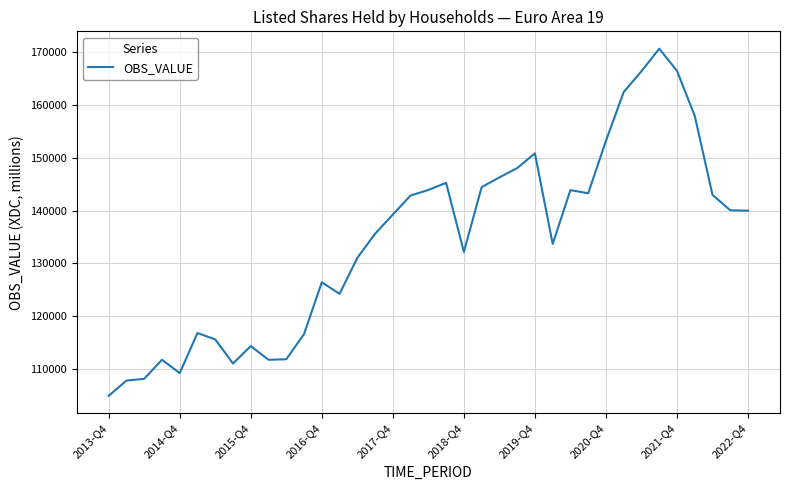

Does the chart display data point markers on the line(s)?

No